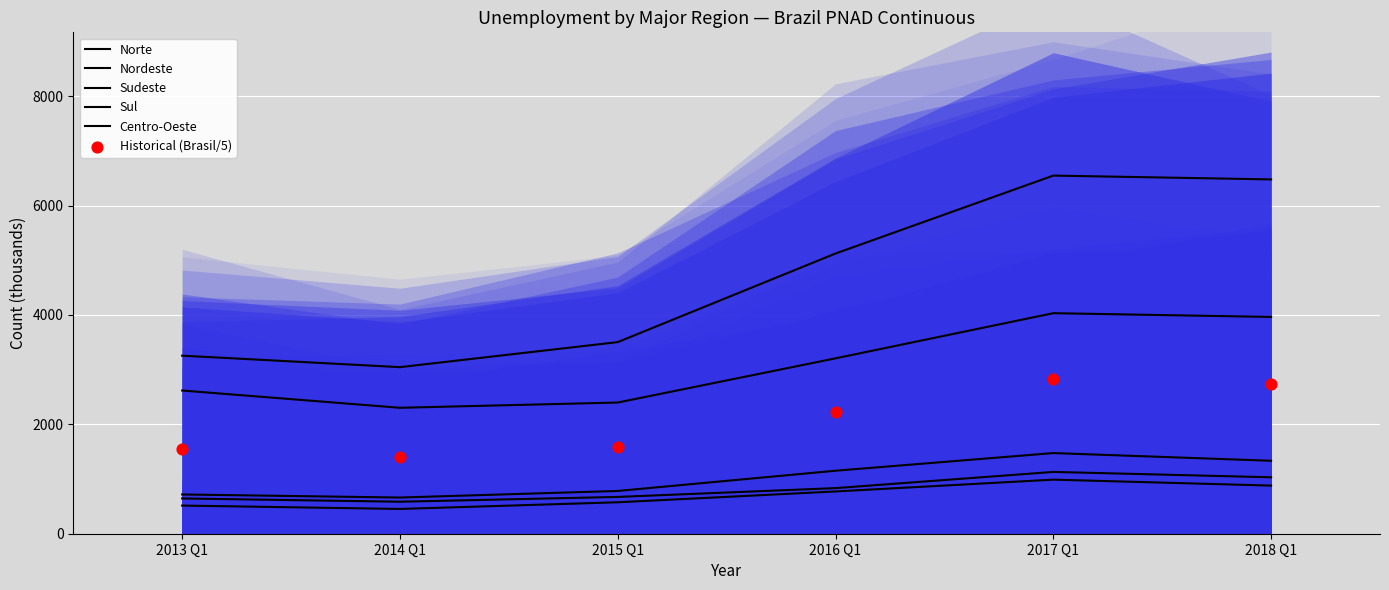

Which series contains the lowest Y value?

Centro-Oeste